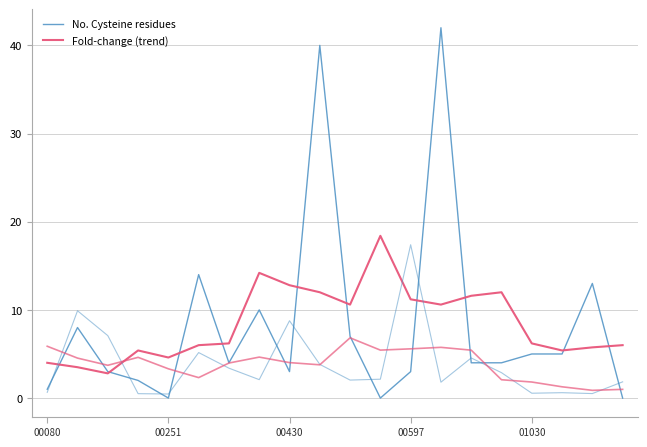

What are all the series names shown in the legend?

No. Cysteine residues, Fold-change (trend)